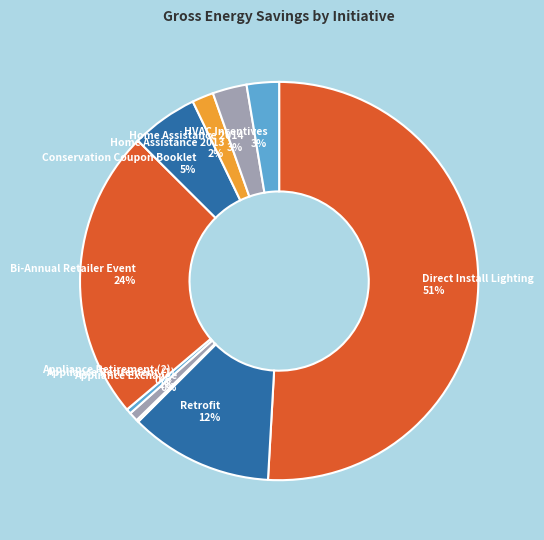

To the nearest percent, what portion does Home Assistance 2013 represent?

2%